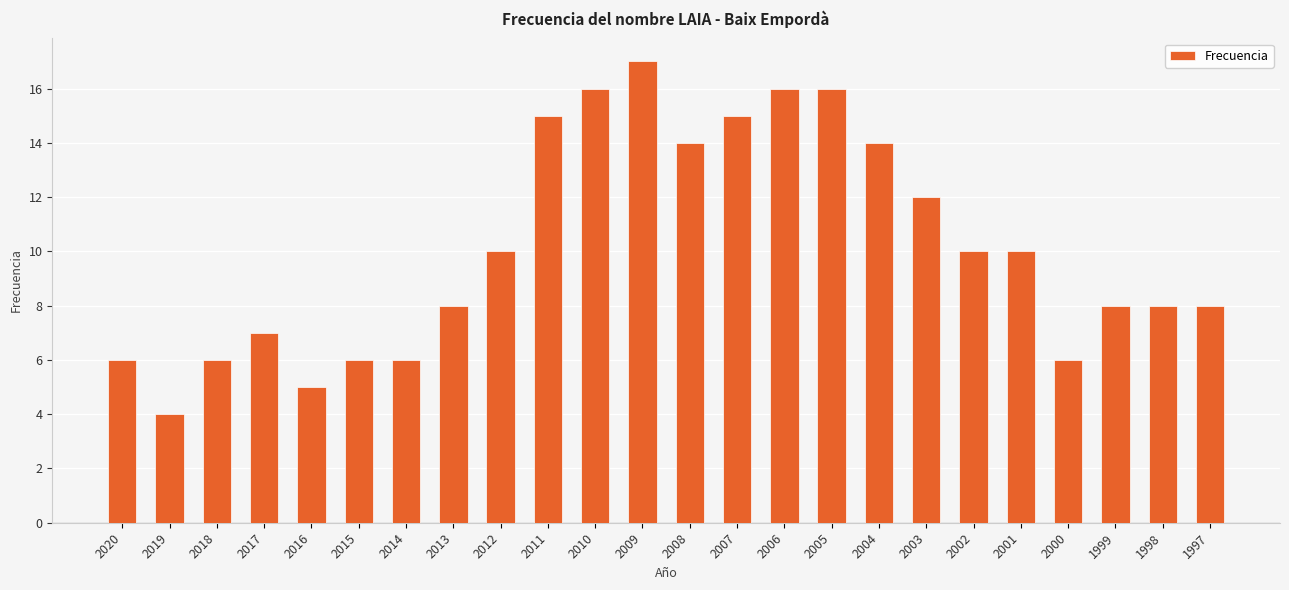

Read the value at 2018.

6